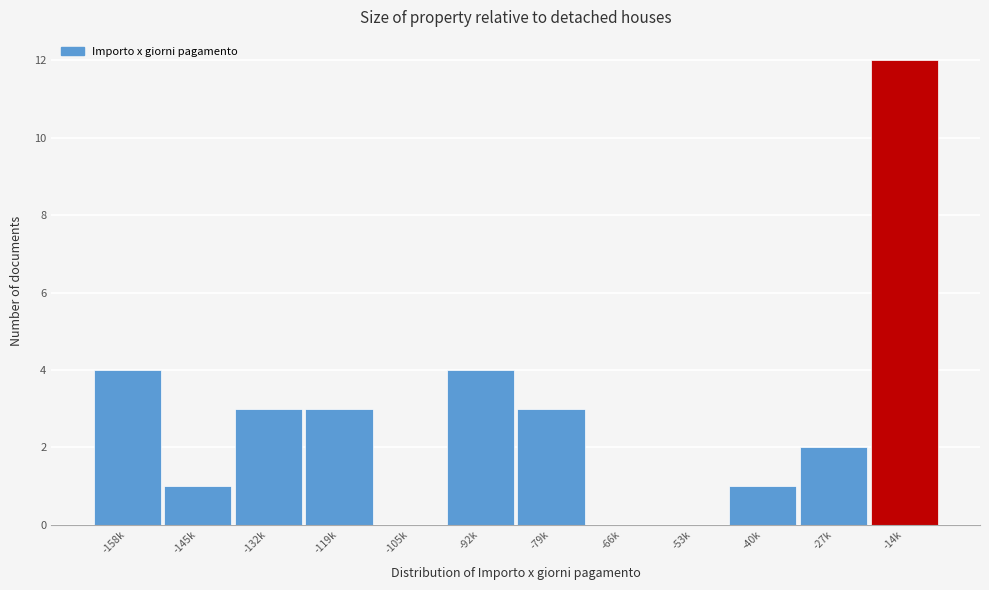

Reading left to right, extract all data points from this chart.

-158k=4	-145k=1	-132k=3	-119k=3	-105k=0	-92k=4	-79k=3	-66k=0	-53k=0	-40k=1	-27k=2	-14k=12